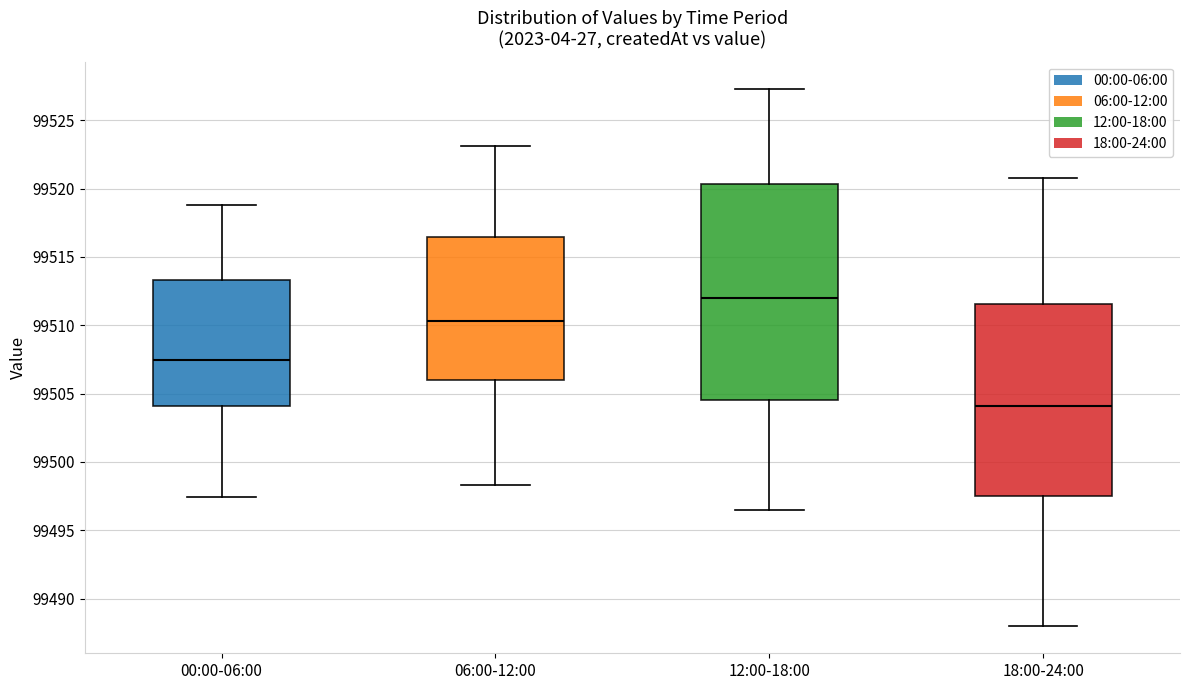

Reading left to right, transcribe this box plot: for each box, give where its median line is, the range the box spans, and where its two whiskers end, as read against the y-axis. The values are not printed on the chart, so give them approximately, as read against the axis.

00:00-06:00: median 99507.5, box 99504.0 to 99513.5, whiskers 99497.5 to 99519.0
06:00-12:00: median 99510.5, box 99506.0 to 99516.5, whiskers 99498.5 to 99523.0
12:00-18:00: median 99512.0, box 99504.5 to 99520.5, whiskers 99496.5 to 99527.5
18:00-24:00: median 99504.0, box 99497.5 to 99511.5, whiskers 99488.0 to 99521.0